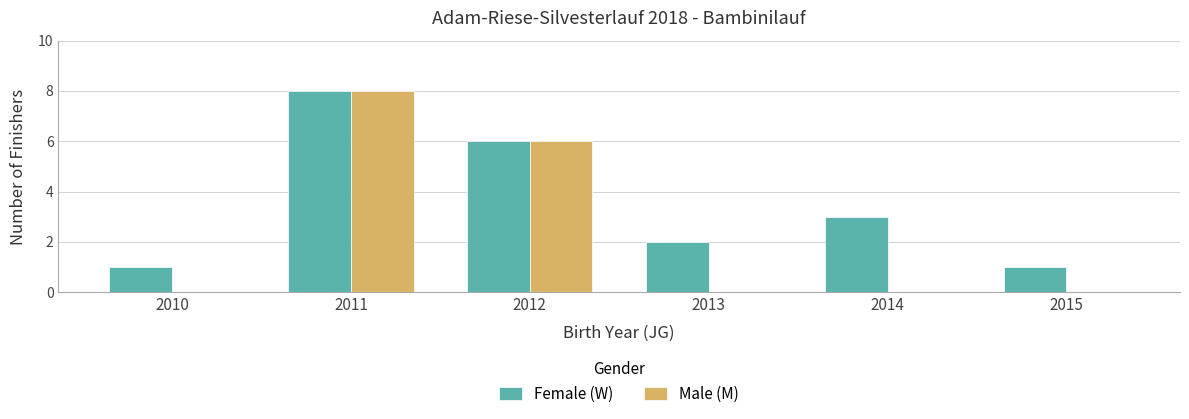

Which series has the largest total across all categories?

Female (W)